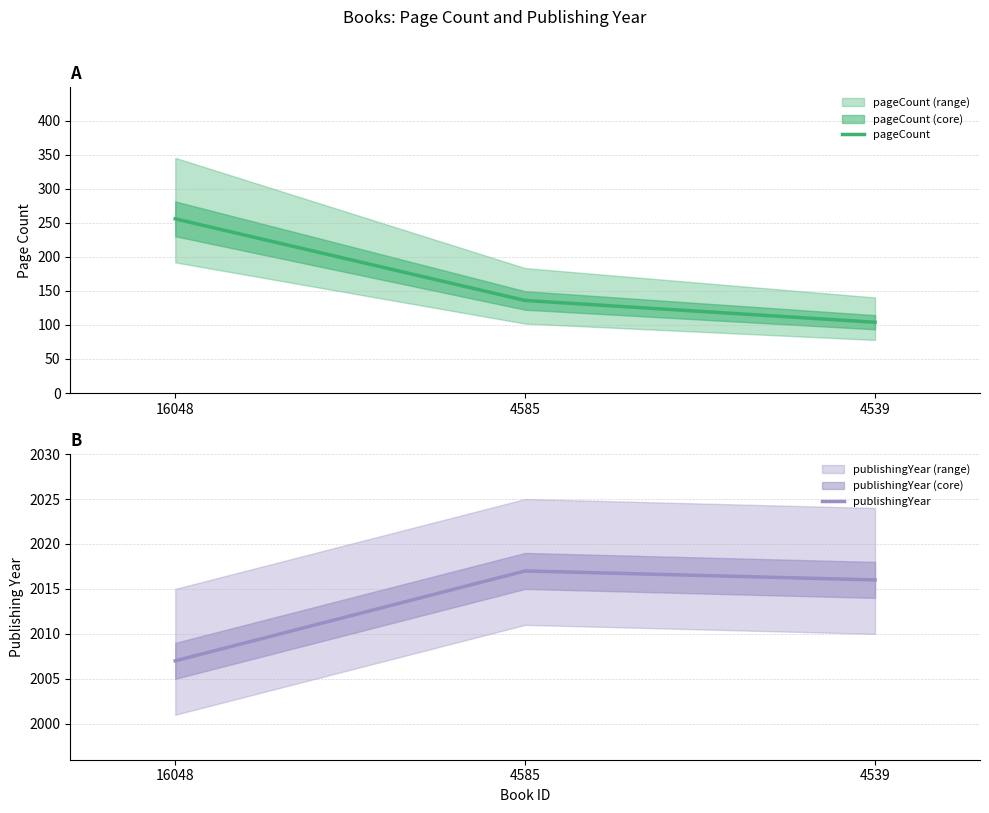

What is the difference between the maximum and second lowest values in the publishingYear series?

1